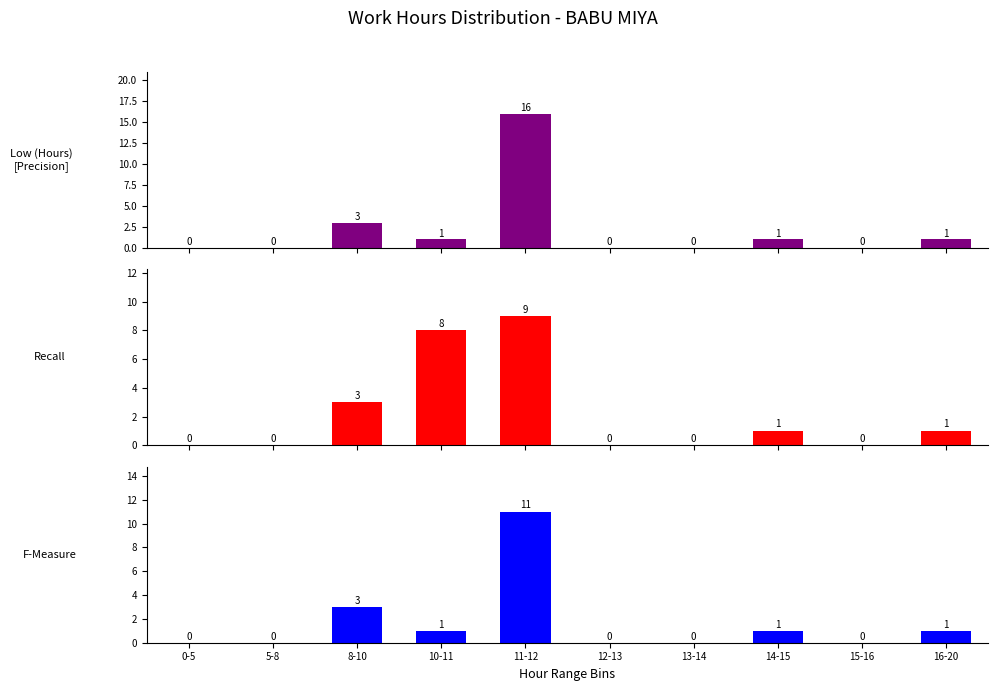

What is the maximum value for Low (Hours)
[Precision]?

16